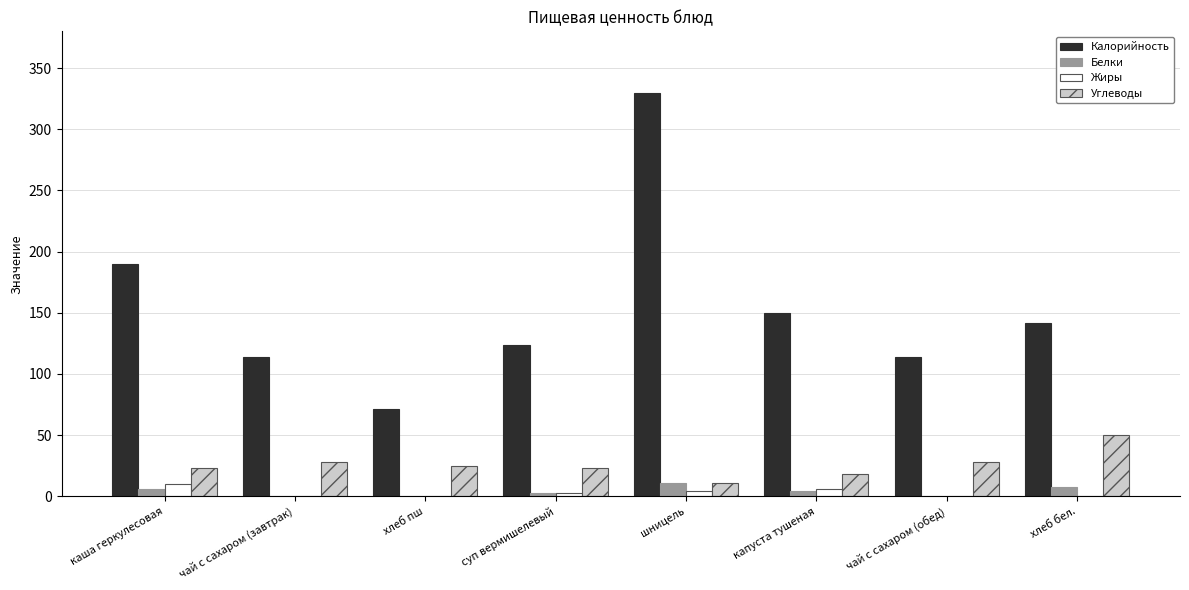

Which series has the largest total across all categories?

Калорийность